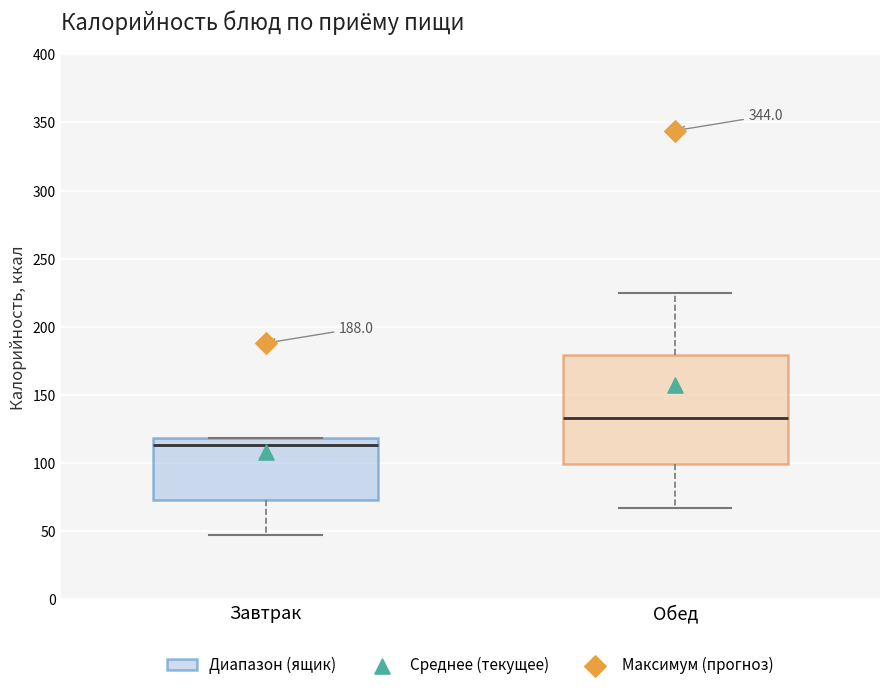

Which box's median line is the lowest?

Завтрак